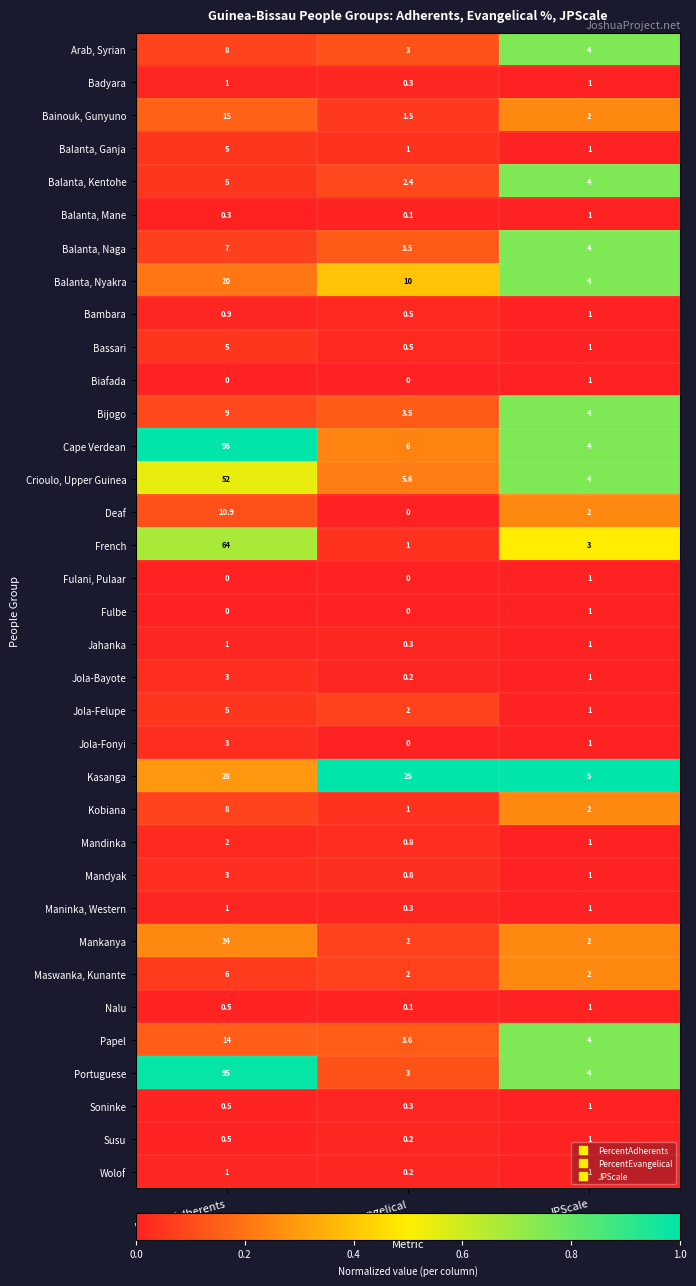

At which label does Balanta, Mane reach its peak?

JPScale